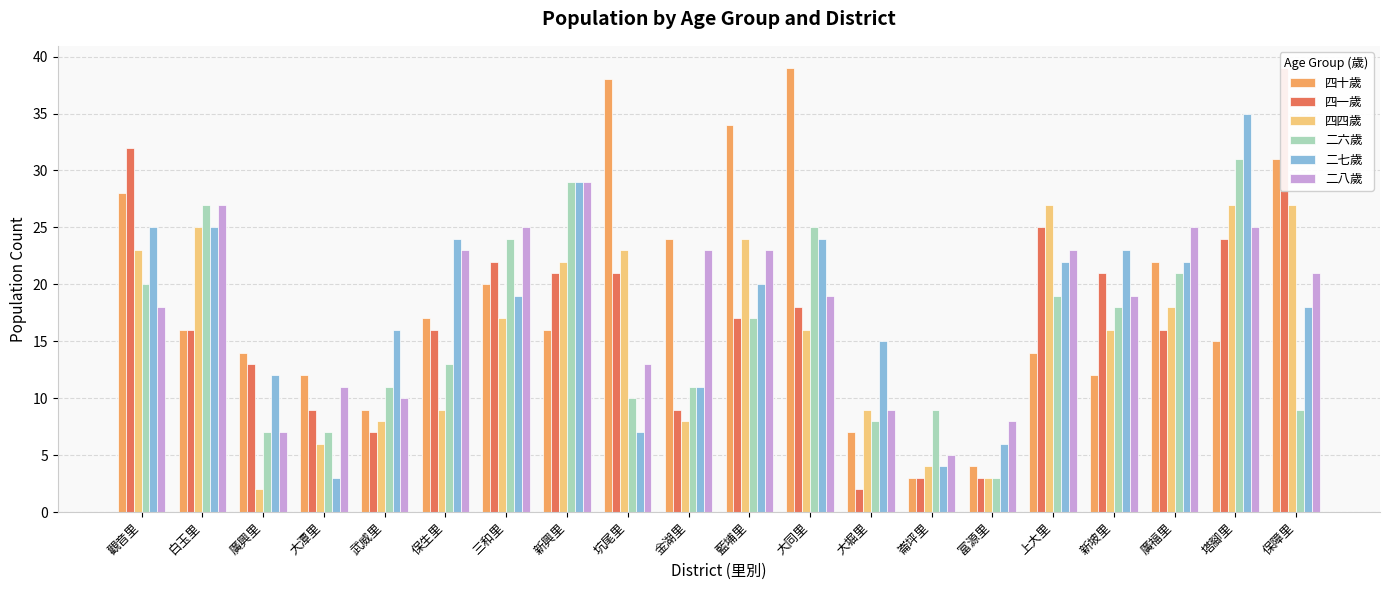

What is the minimum value for 二八歲?

5